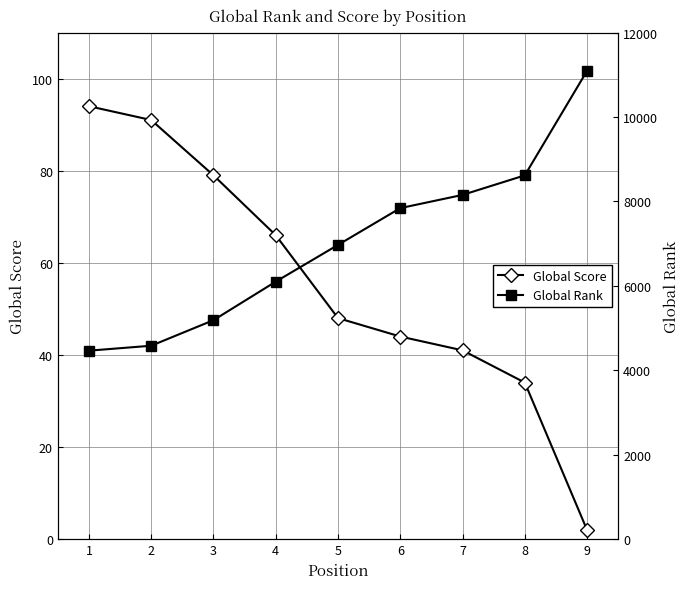

What is the sum of the Global Score values at 9 and 7?

43